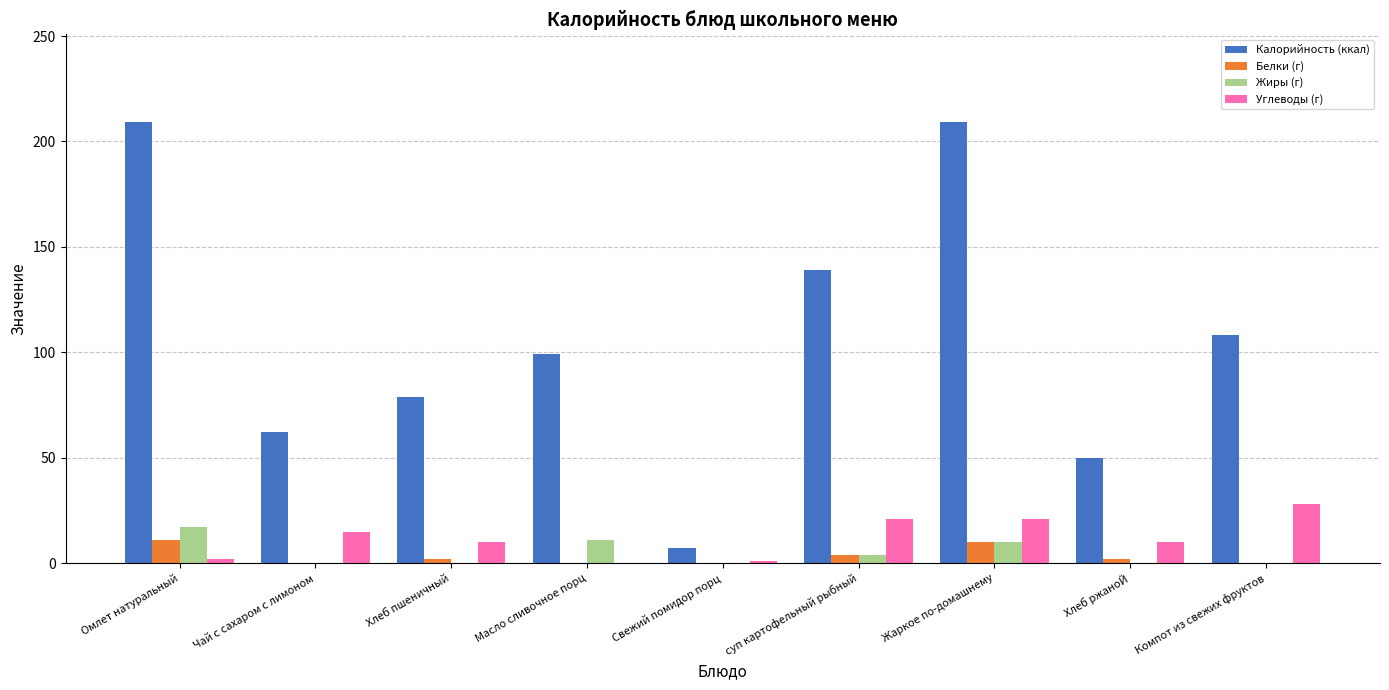

Is the value of Углеводы (г) at Чай с сахаром с лимоном greater than the value of Белки (г) at Чай с сахаром с лимоном?

Yes